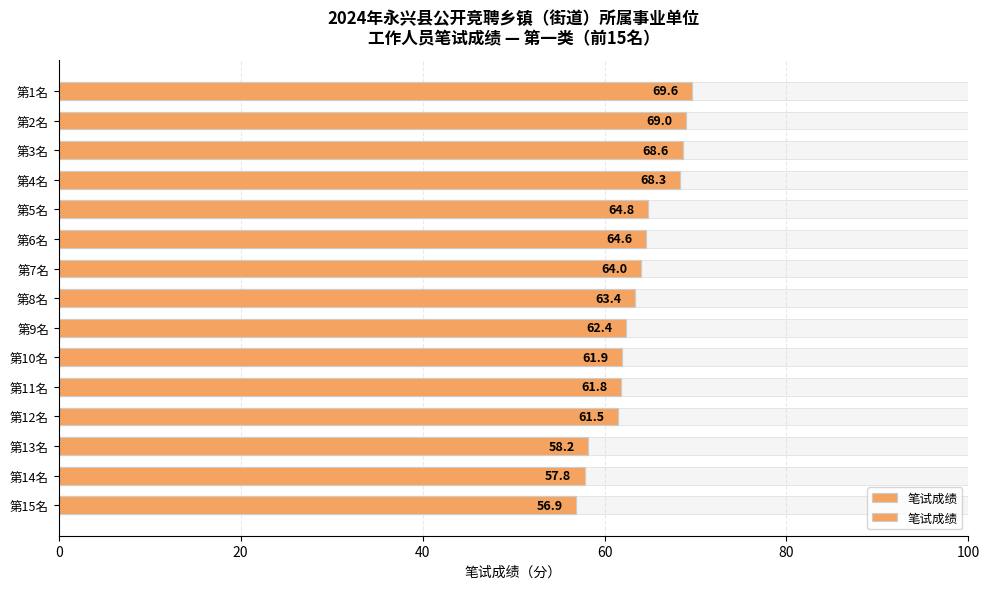

Between 第12名 and 第8名, which is larger?

第8名